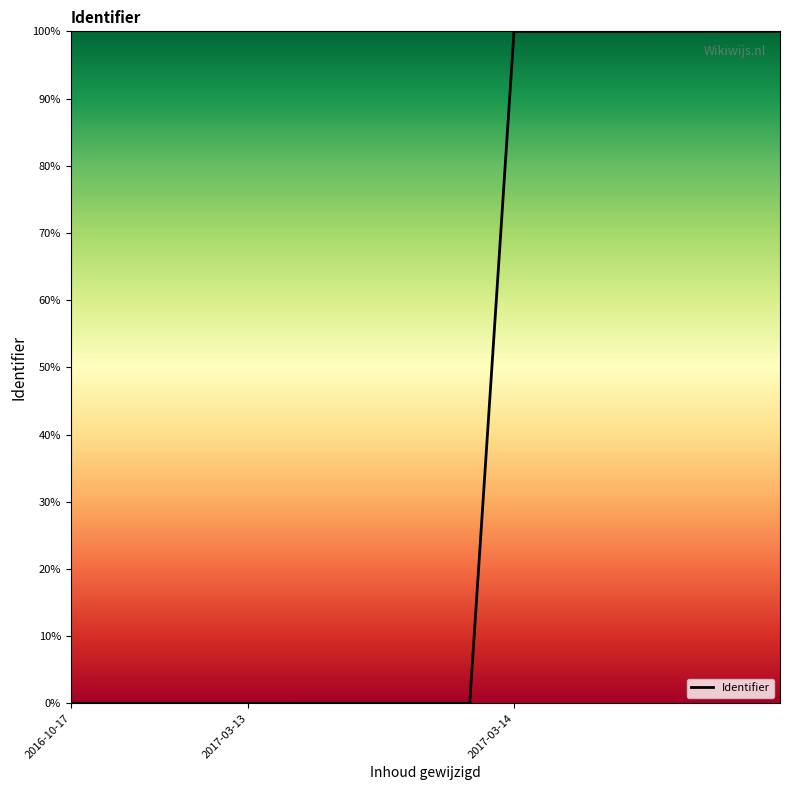

What is the greatest value displayed?

100.0